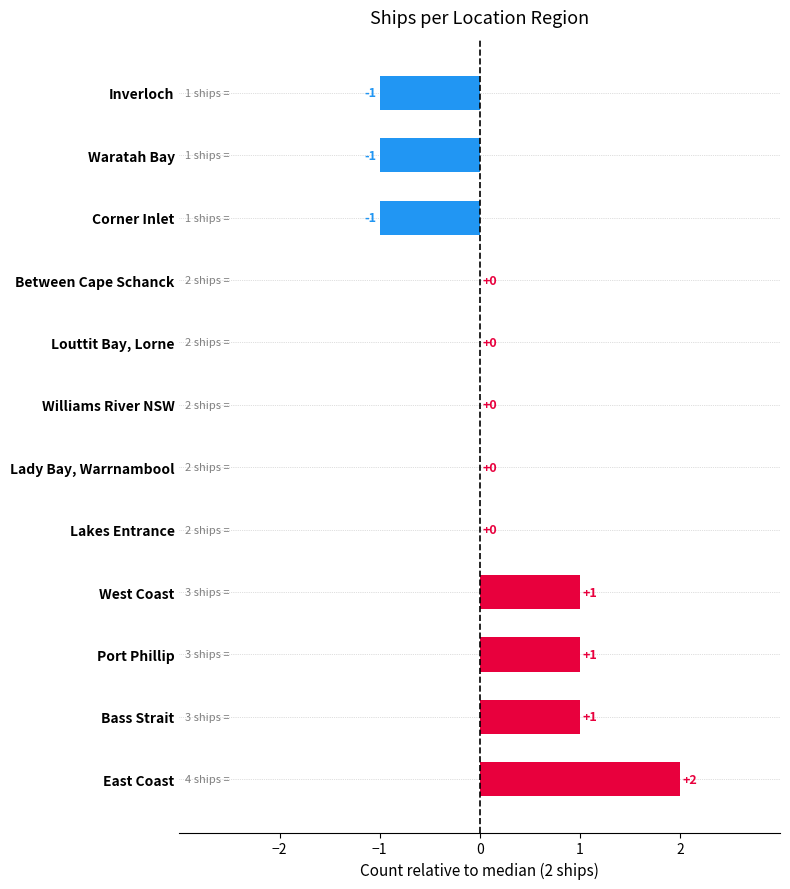

Which label corresponds to the largest value in the chart?

East Coast